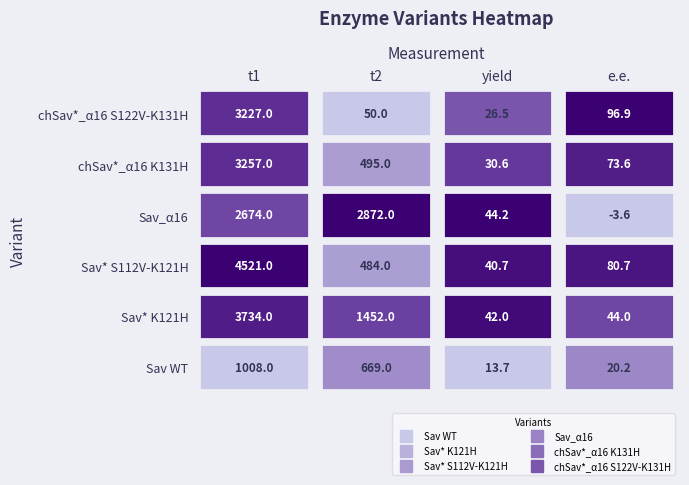

Reading left to right, extract all data points from this chart.

Sav WT: 1008.0	669.0	13.7	20.2
Sav* K121H: 3734.0	1452.0	42.0	44.0
Sav* S112V-K121H: 4521.0	484.0	40.7	80.7
Sav_α16: 2674.0	2872.0	44.2	-3.6
chSav*_α16 K131H: 3257.0	495.0	30.6	73.6
chSav*_α16 S122V-K131H: 3227.0	50.0	26.5	96.9